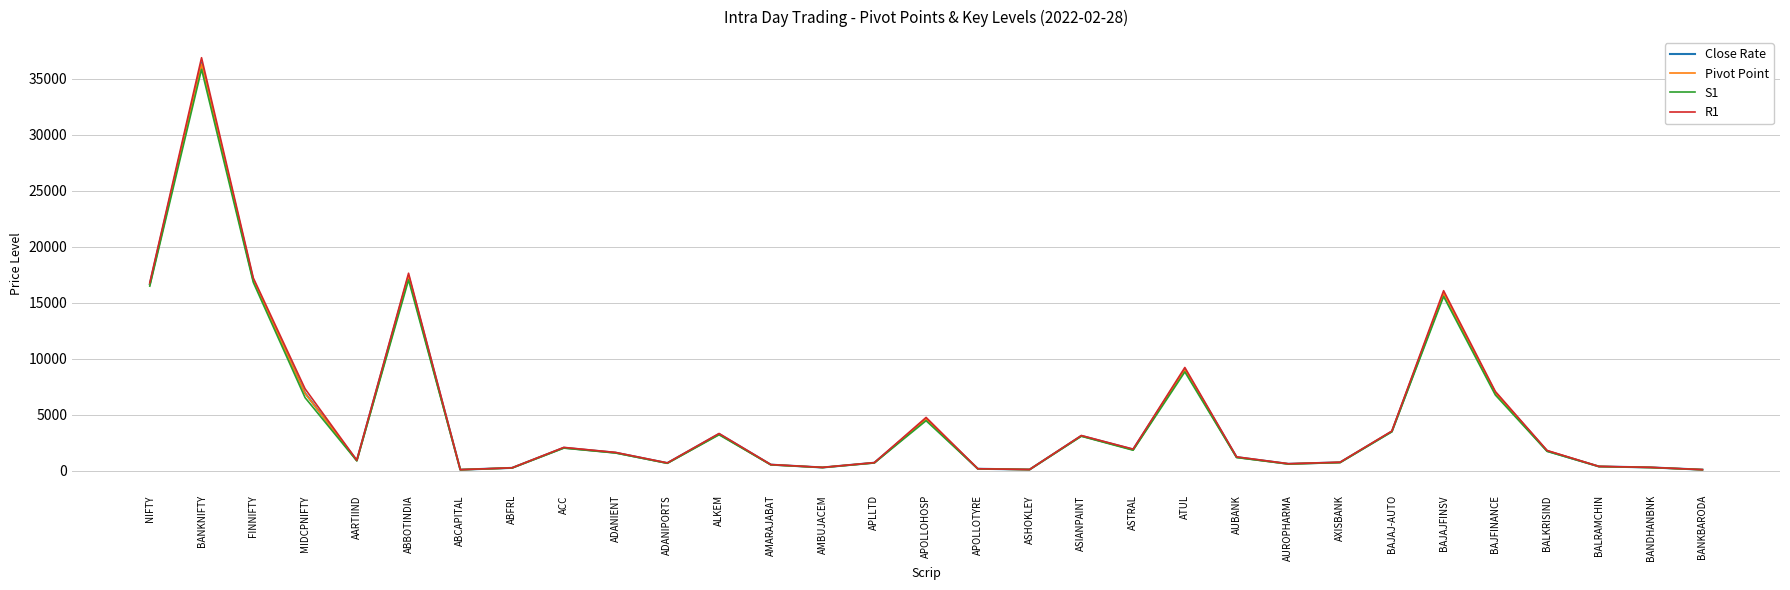

Where is the first local maximum for Close Rate?

BANKNIFTY